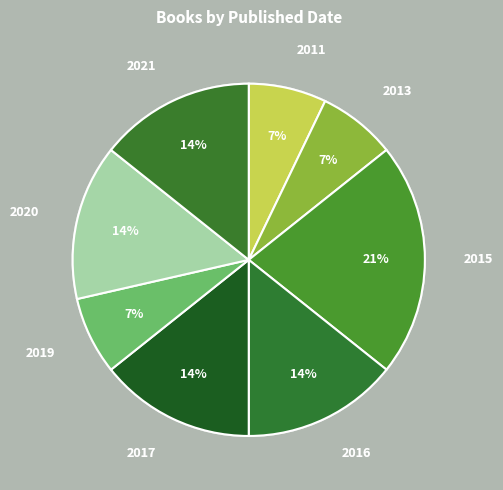

Count the number of slices in the pie.

8